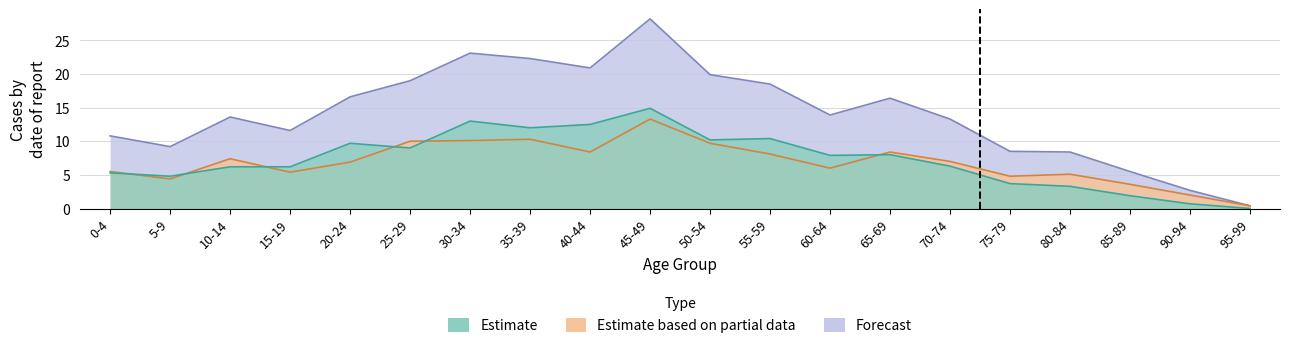

Does the chart have visible grid lines?

Yes